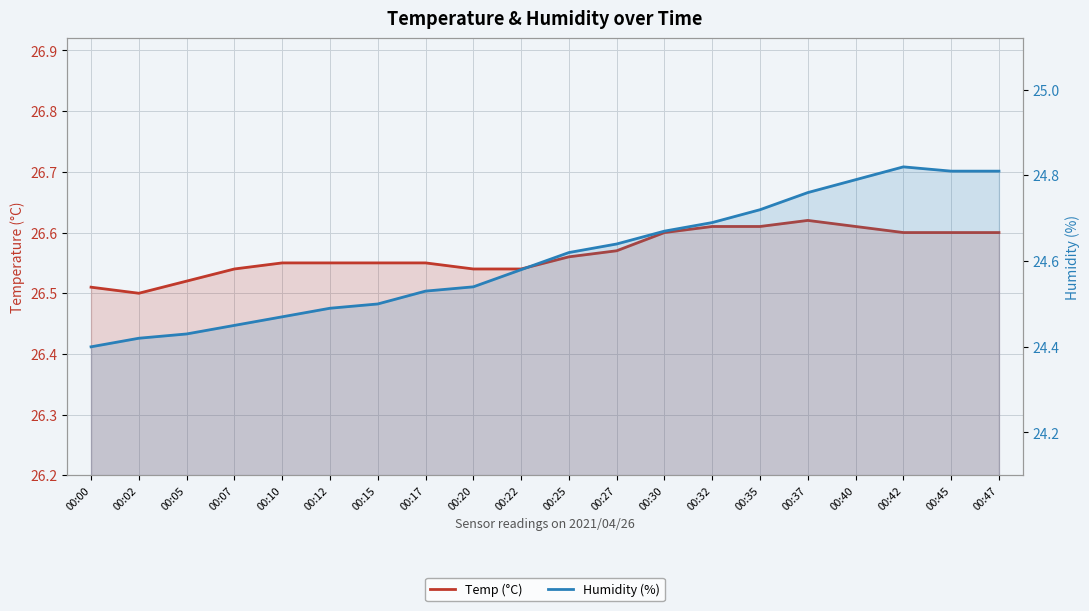

True or false: Temp (°C) has a value of 41.9 at 00:12.

False